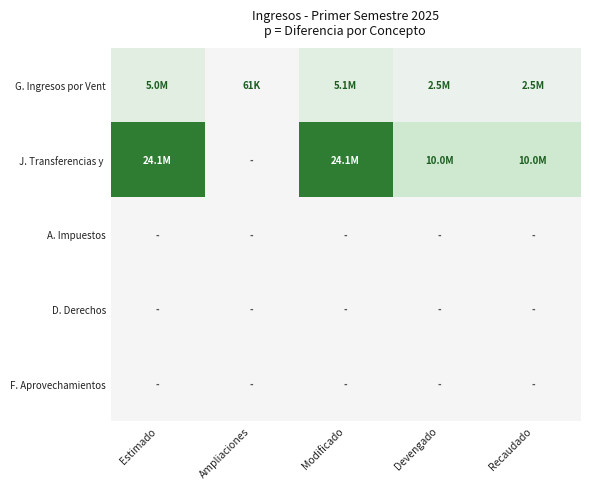

Which label corresponds to the smallest value in the chart?

Ampliaciones